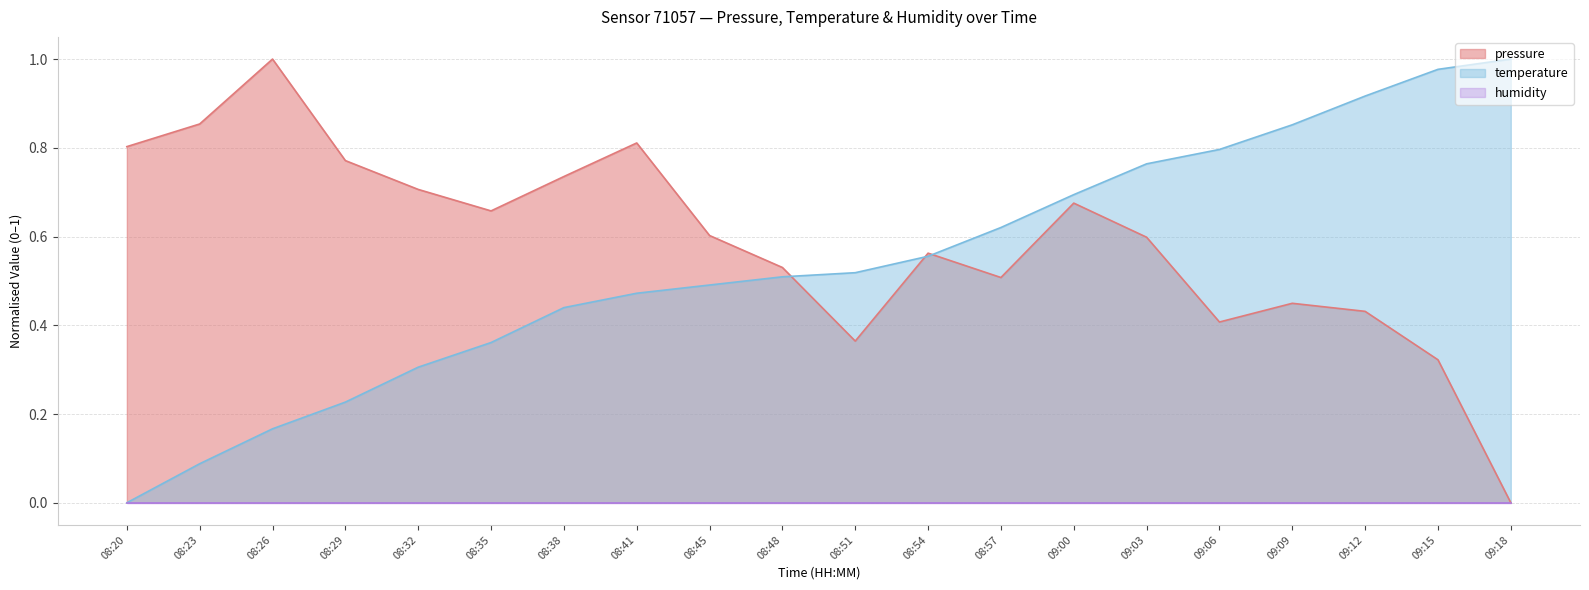

Which series has the largest total across all categories?

pressure